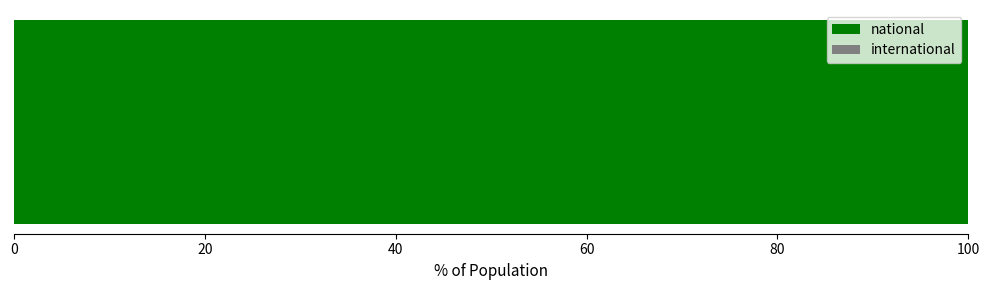

Which series has the largest total across all categories?

national